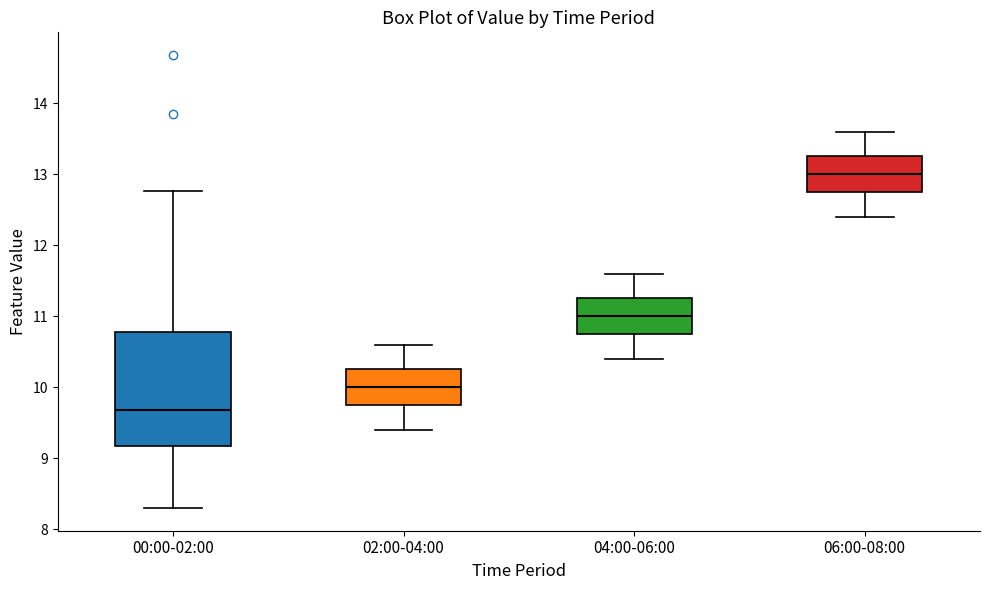

Comparing the boxes themselves (not the whiskers), which one is the tallest?

00:00-02:00